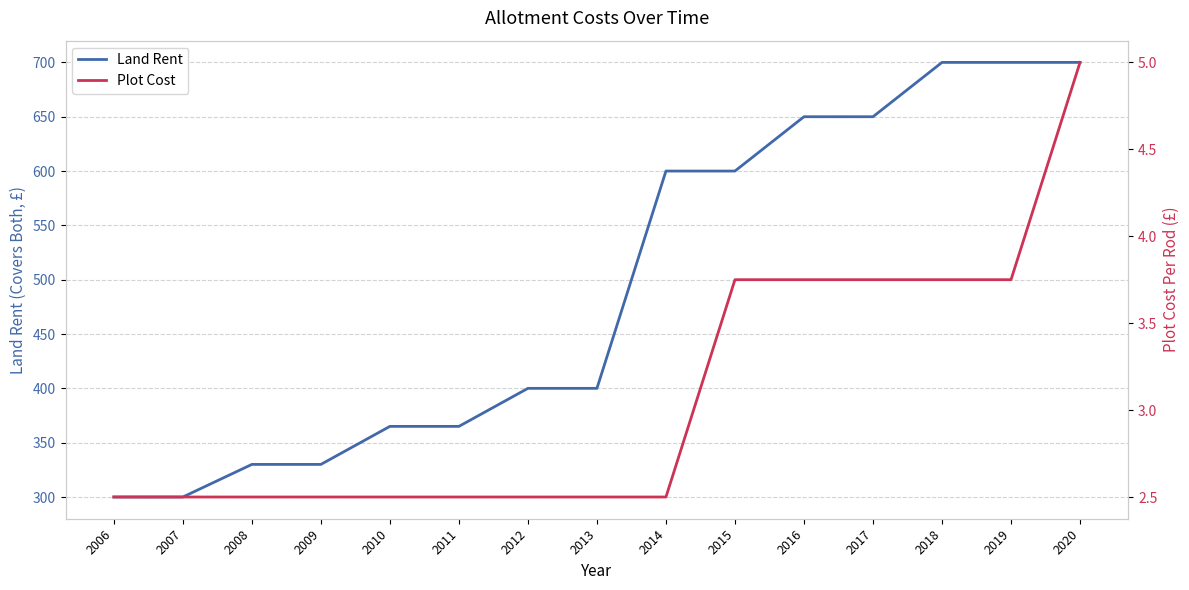

Which series has the largest total across all categories?

Land Rent